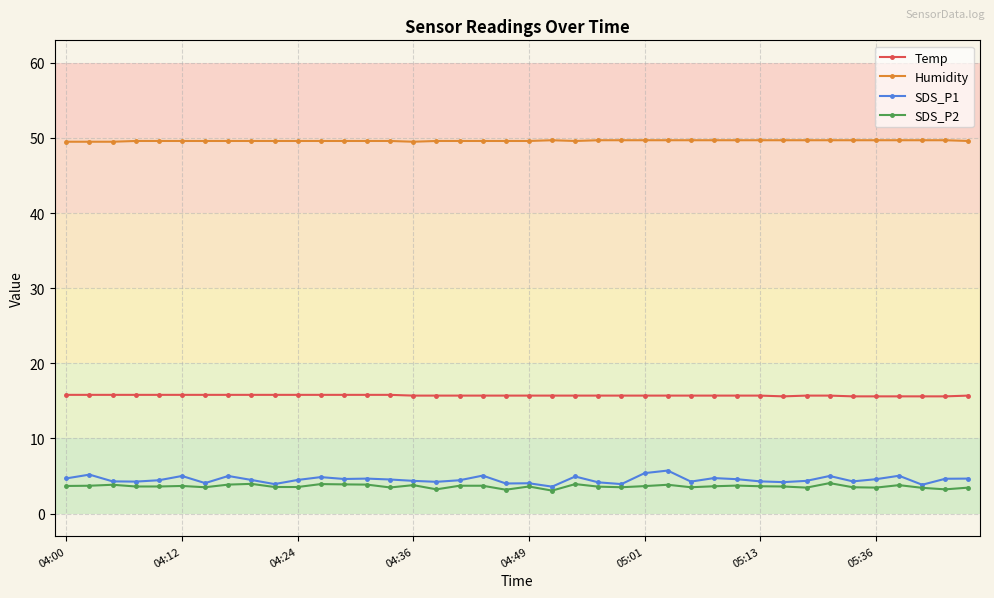

How many lines are shown in the chart?

4